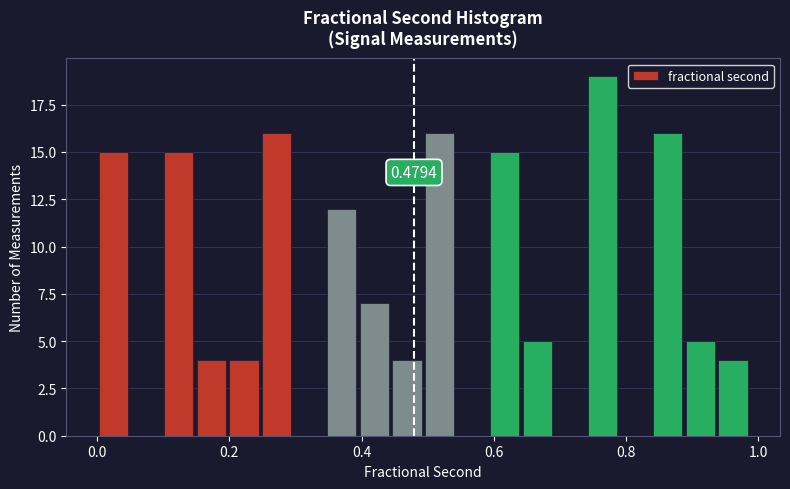

Around what value on the x-axis is the tallest bar? Give the approximate position of its centre, as read against the axis.

0.76